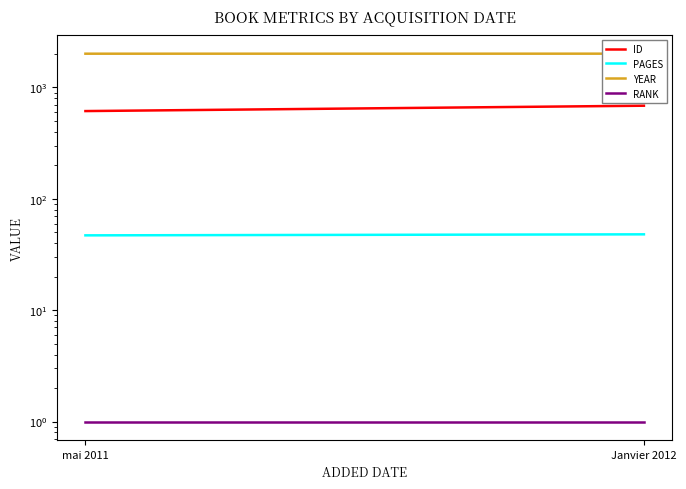

Reading left to right, what are all the values shown in this chart?

ID: mai 2011=614	Janvier 2012=686
PAGES: mai 2011=47	Janvier 2012=48
YEAR: mai 2011=2011	Janvier 2012=2012
RANK: mai 2011=1	Janvier 2012=1